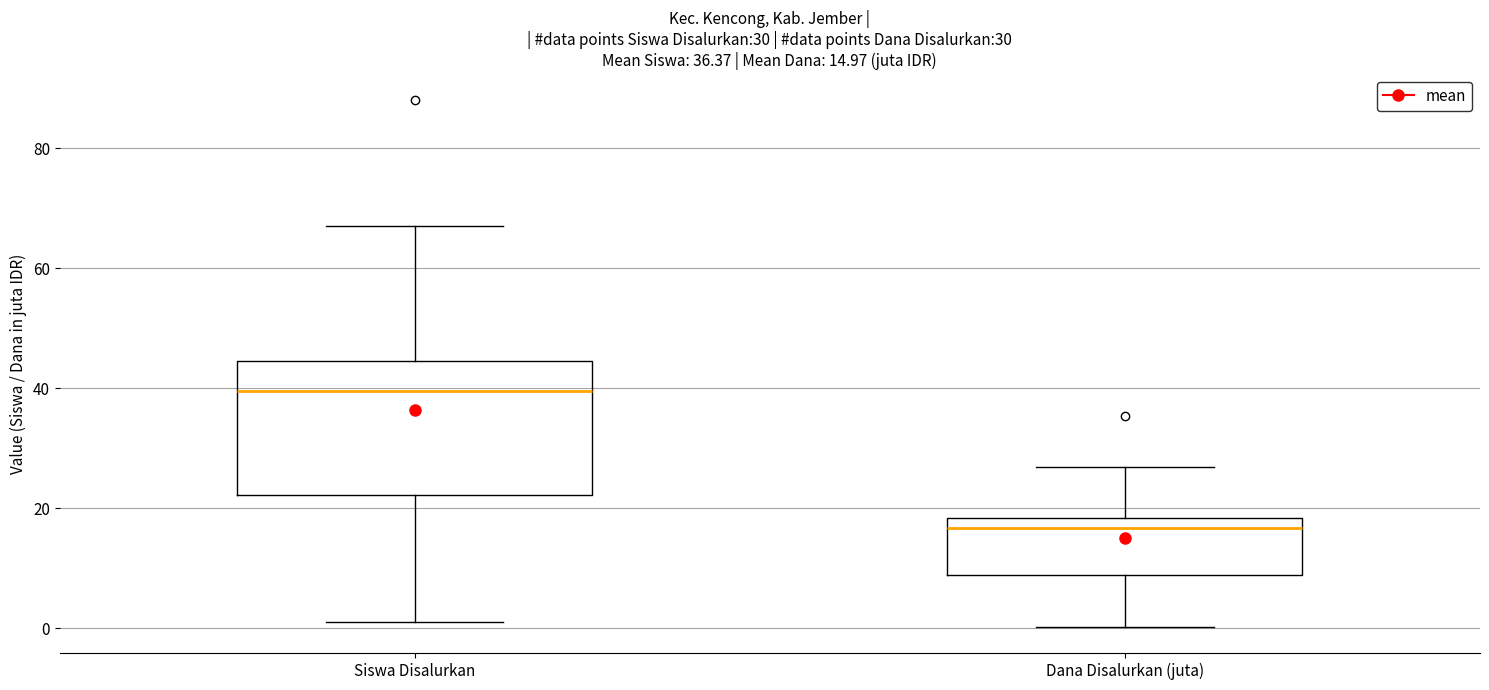

Which box's median line is the lowest?

Dana Disalurkan (juta)